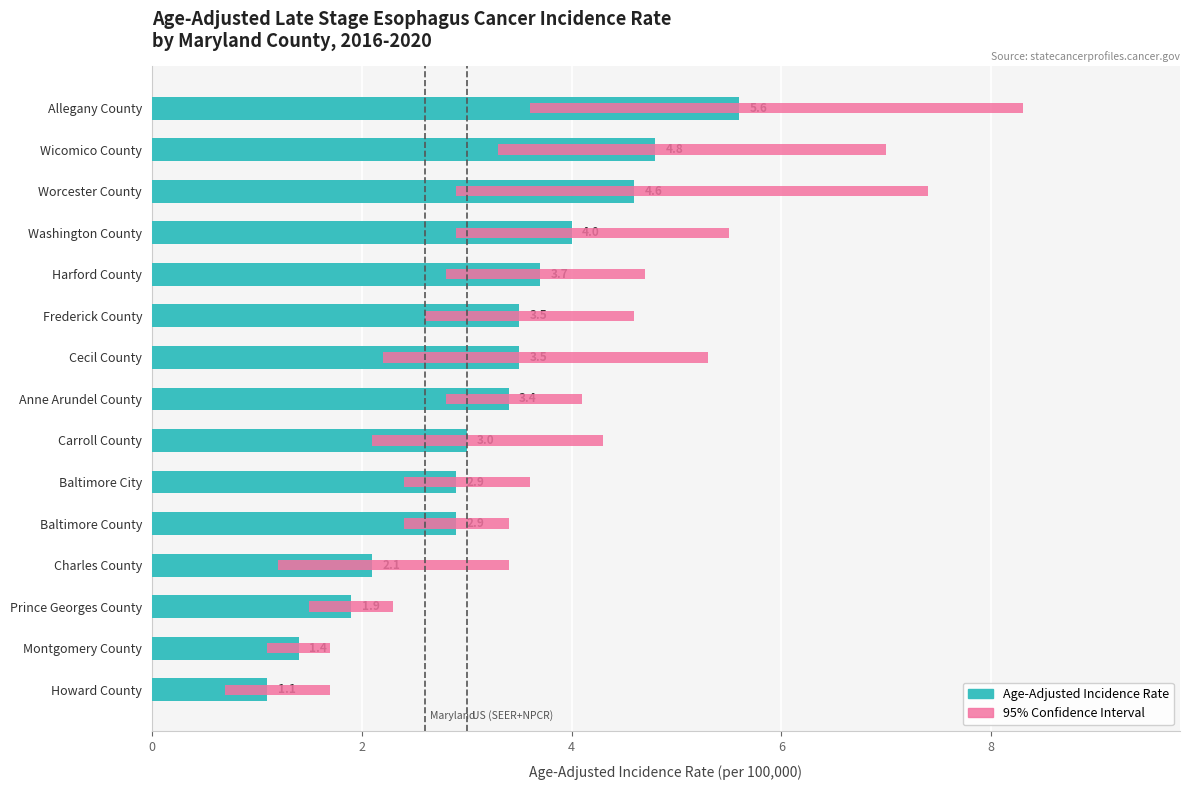

Reading left to right, extract all data points from this chart.

Age-Adjusted Incidence Rate: 5.6	4.8	4.6	4.0	3.7	3.5	3.5	3.4	3.0	2.9	2.9	2.1	1.9	1.4	1.1
Lower 95% CI: 3.6	3.3	2.9	2.9	2.8	2.6	2.2	2.8	2.1	2.4	2.4	1.2	1.5	1.1	0.7
Upper 95% CI: 8.3	7.0	7.4	5.5	4.7	4.6	5.3	4.1	4.3	3.6	3.4	3.4	2.3	1.7	1.7